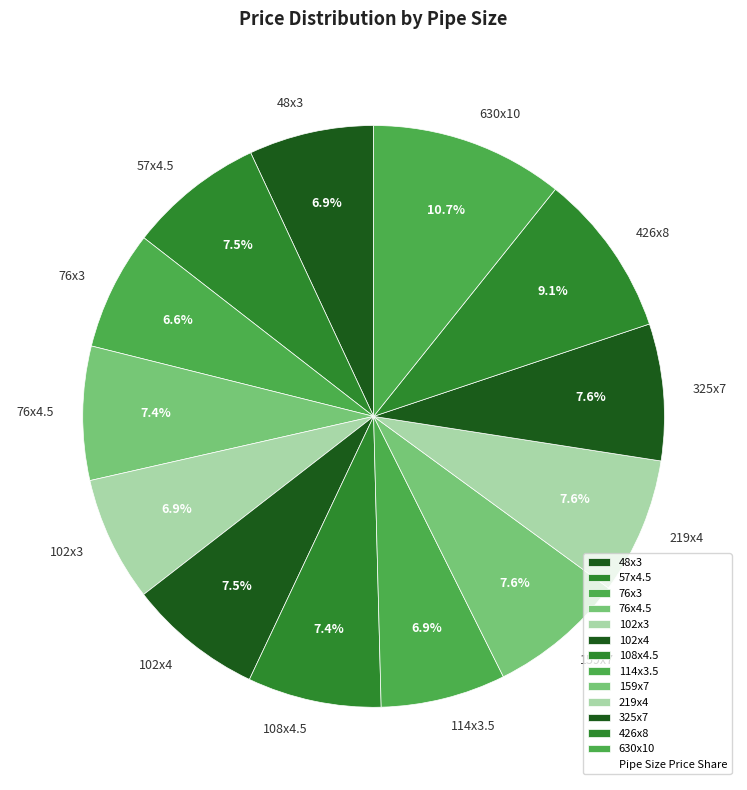

To the nearest percent, what is the combined percentage of 76x3 and 159x7?

14%